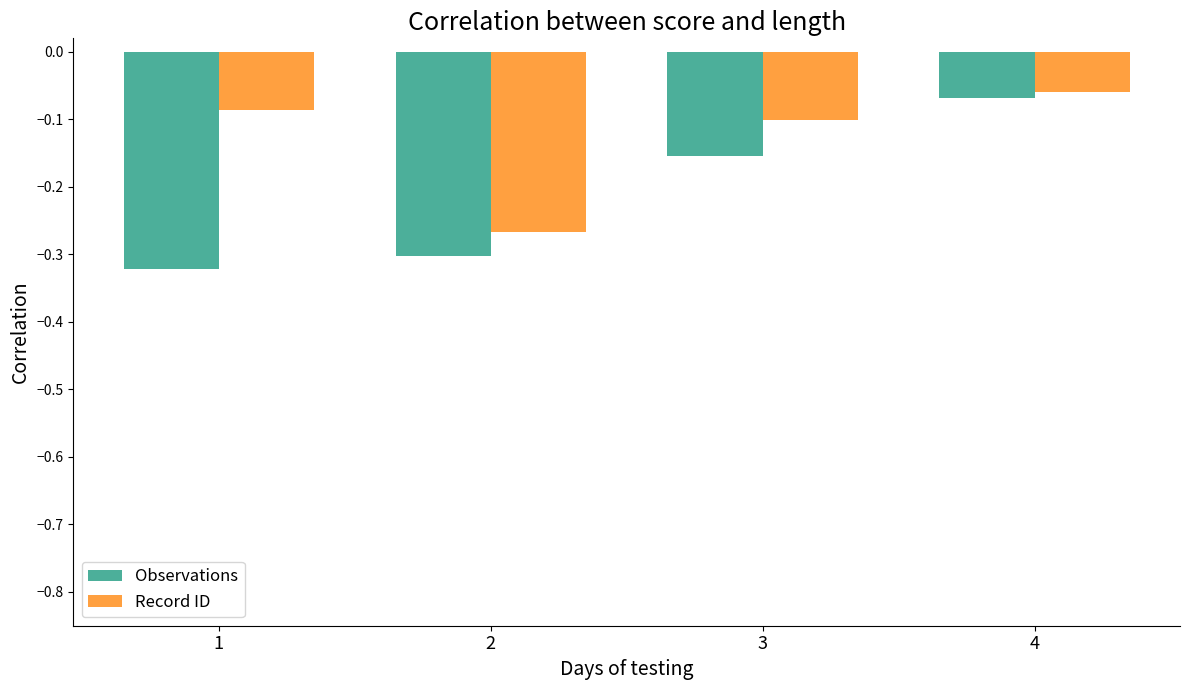

The value of Record ID at 3 is -0.1. True or false?

True